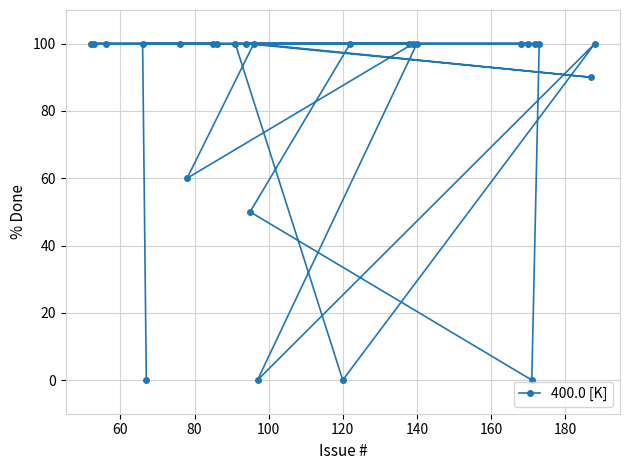

Reading left to right, list all the values displayed in this chart.

100	100	100	100	0	100	60	100	100	100	100	50	100	0	0	100	100	100	100	100	100	0	100	100	90	100